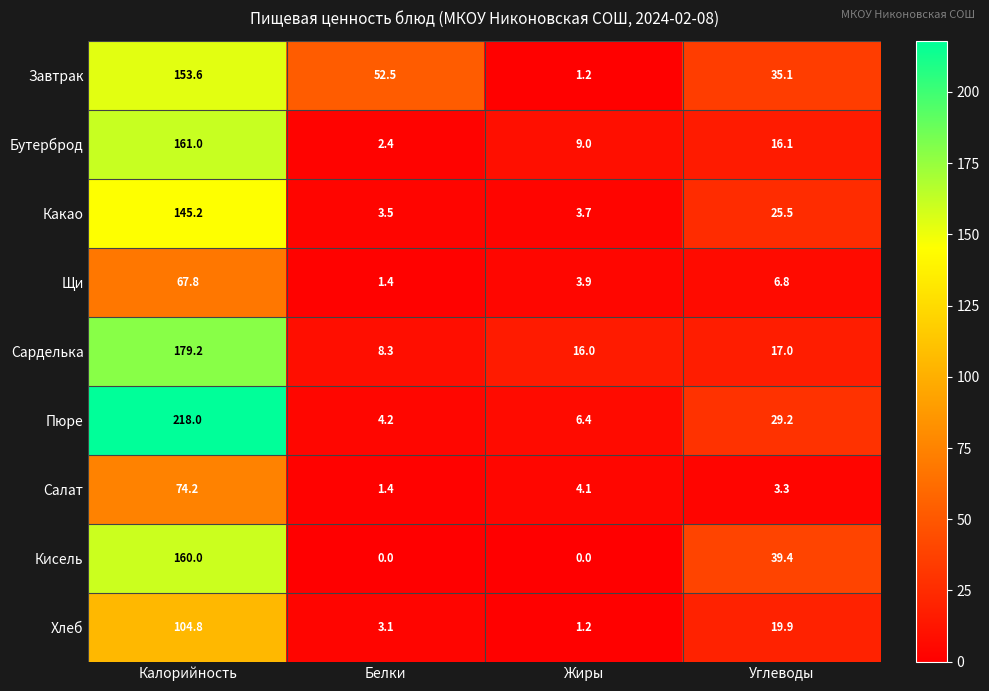

What is the difference between the Щи values at Жиры and Углеводы?

2.9